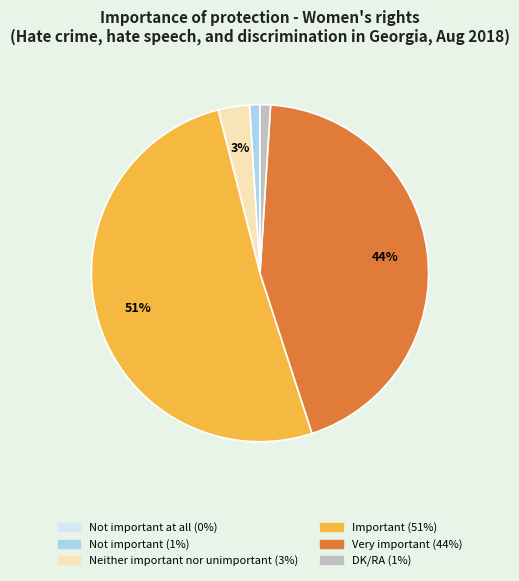

Does any single category account for the majority?

Yes